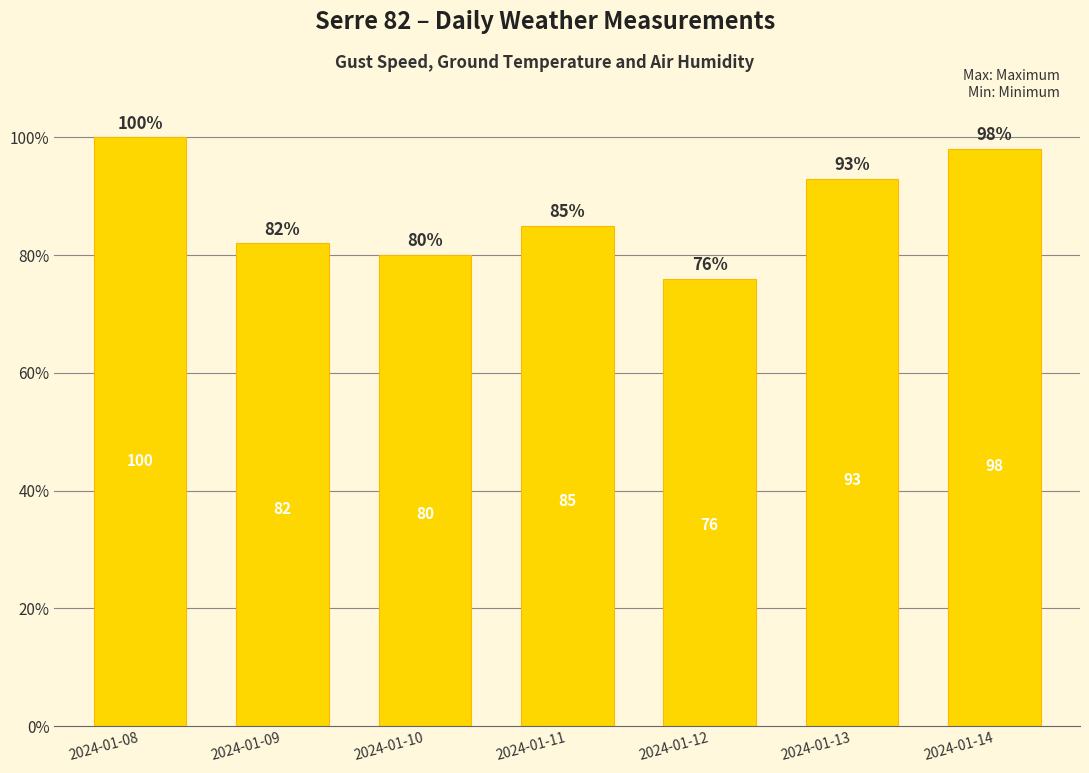

At which category does the chart reach its peak across all series?

2024-01-08